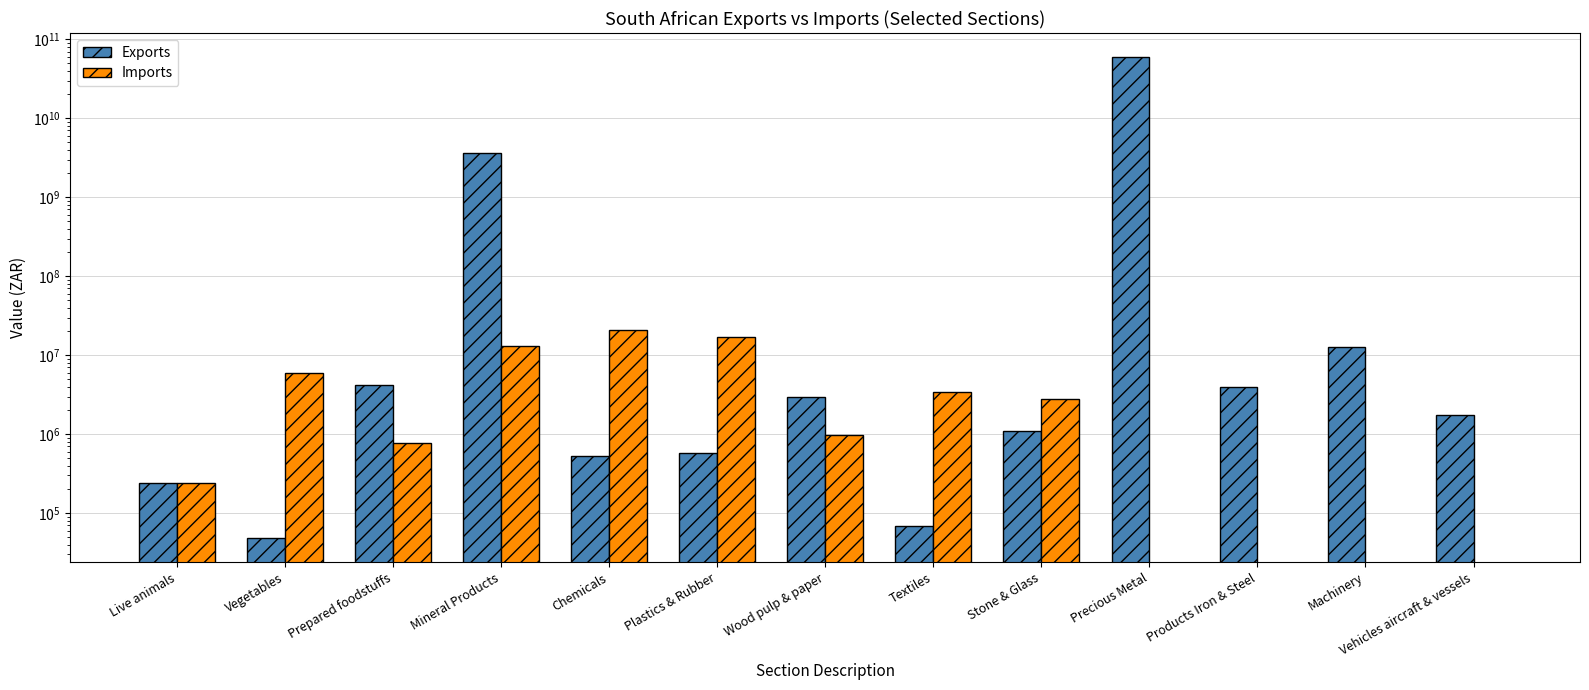

Where does the Exports series first go above 1739467?

Prepared foodstuffs